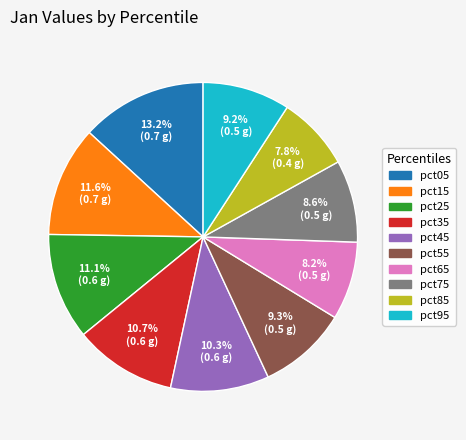

Which has a higher value, pct75 or pct85?

pct75